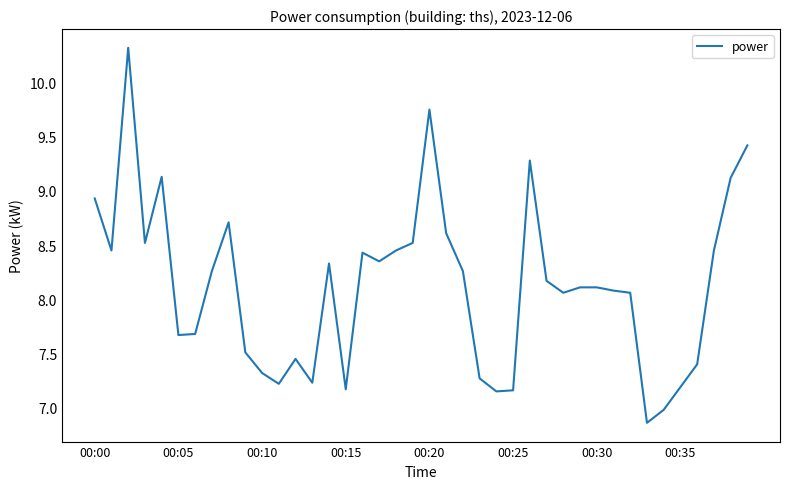

What is the greatest value displayed?

10.3